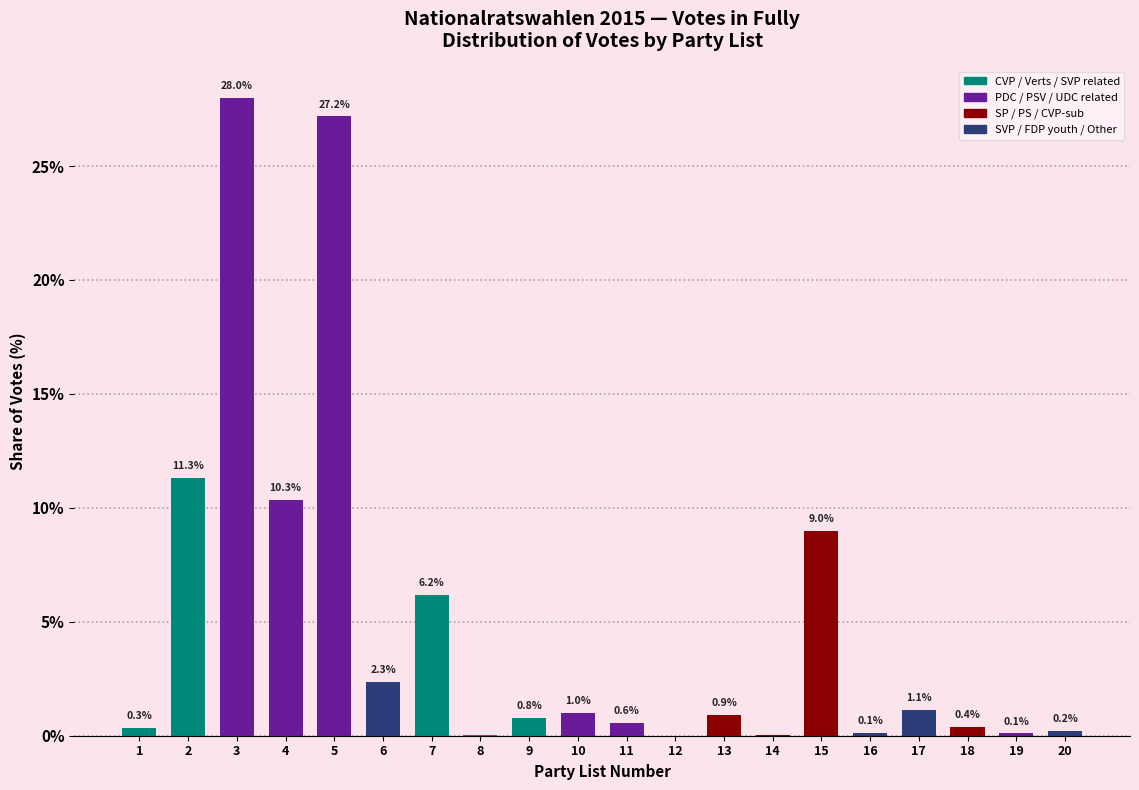

Which category has the highest value across all series?

3